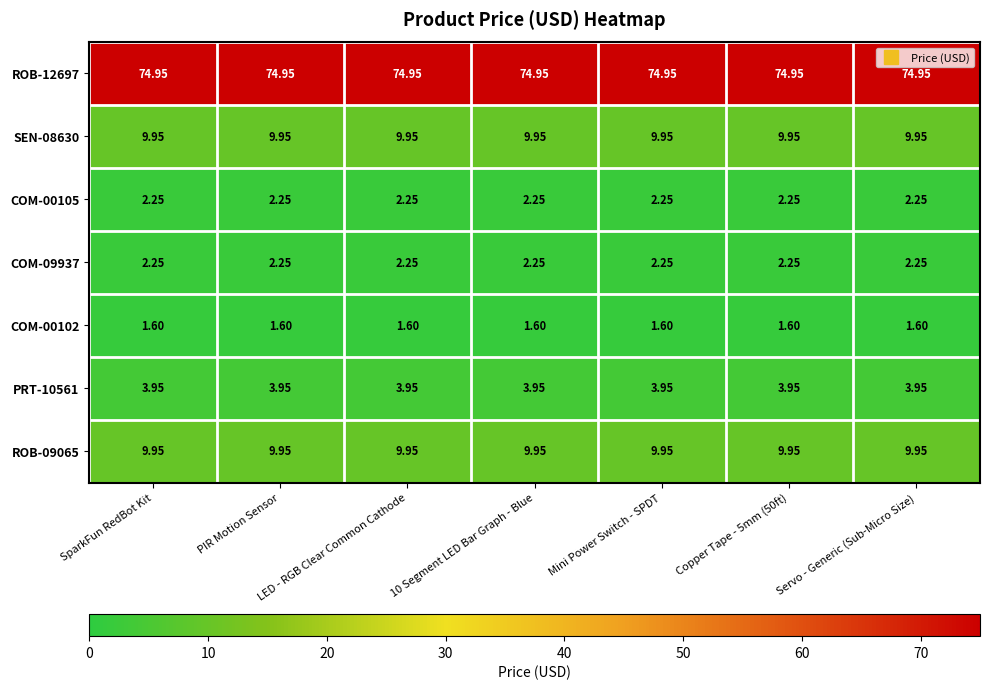

Which series has the largest total across all categories?

ROB-12697